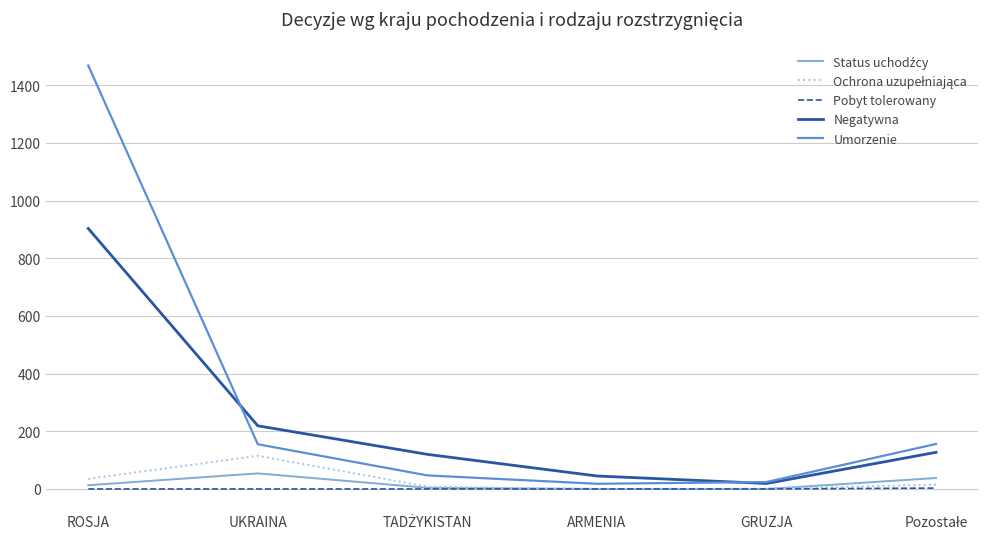

At which category does the chart reach its peak across all series?

ROSJA